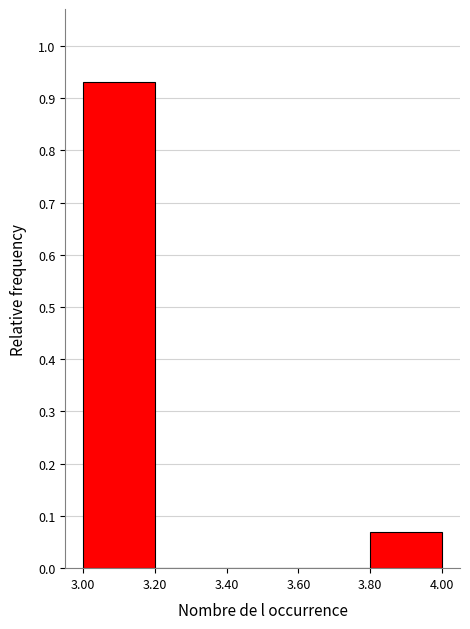

How tall is the bar that spans 3.00 to 3.20 on the x-axis? The values are not printed on the chart, so give them approximately, as read against the axis.

0.93